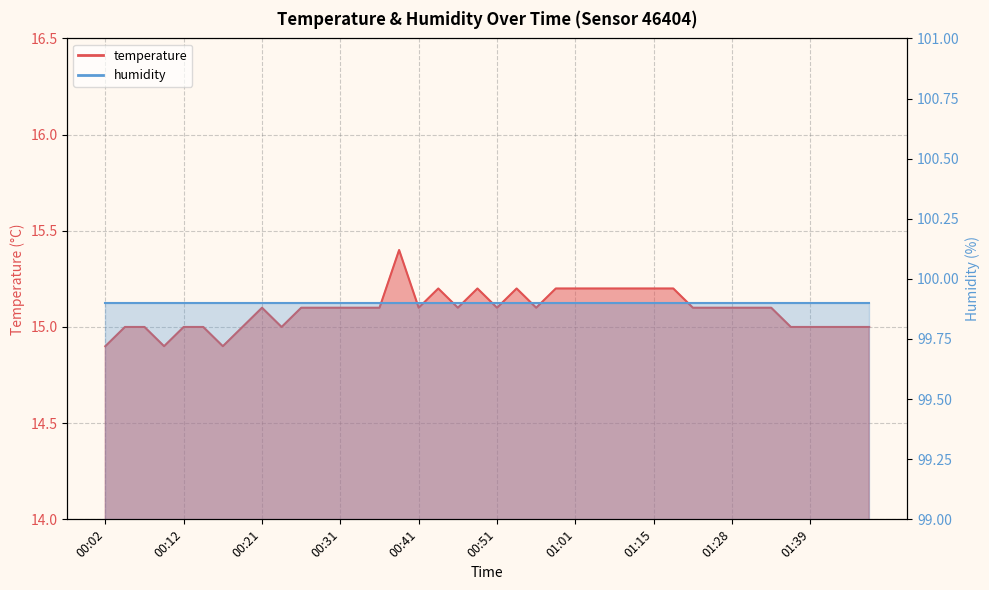

How many points are higher than both their immediate neighbors (excluding endpoints)?

5